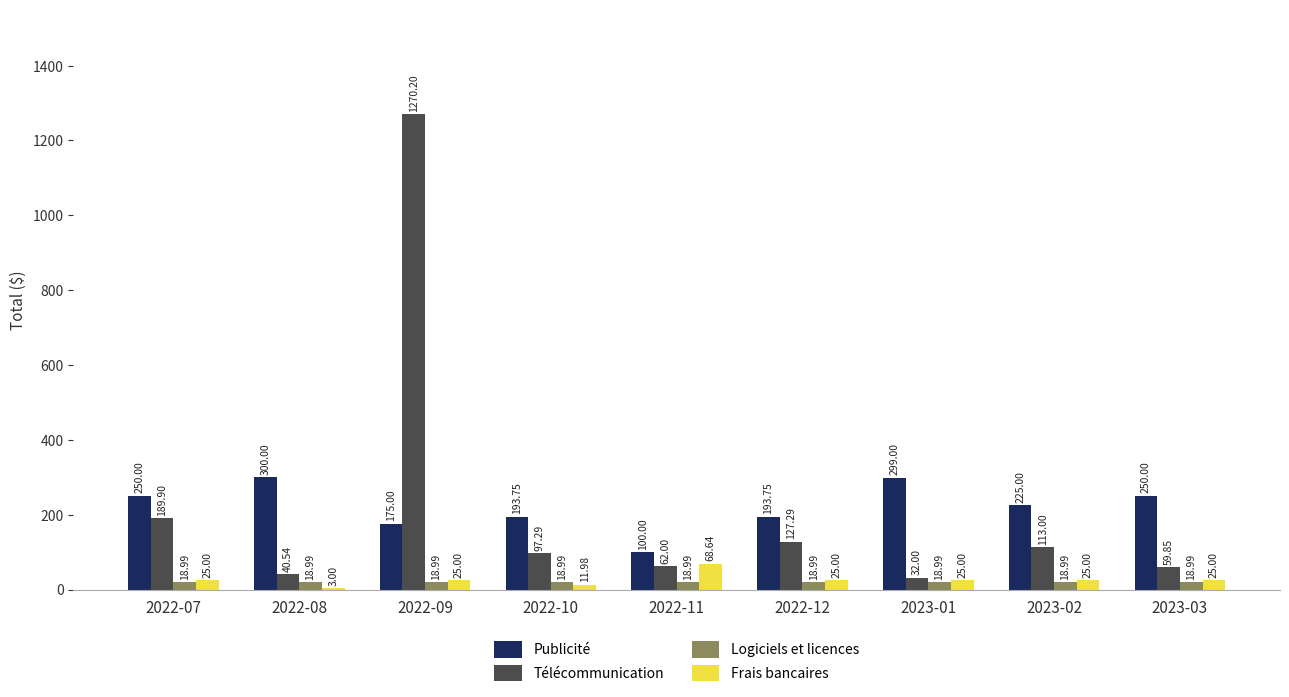

What is the sum of all Frais bancaires values?

233.6